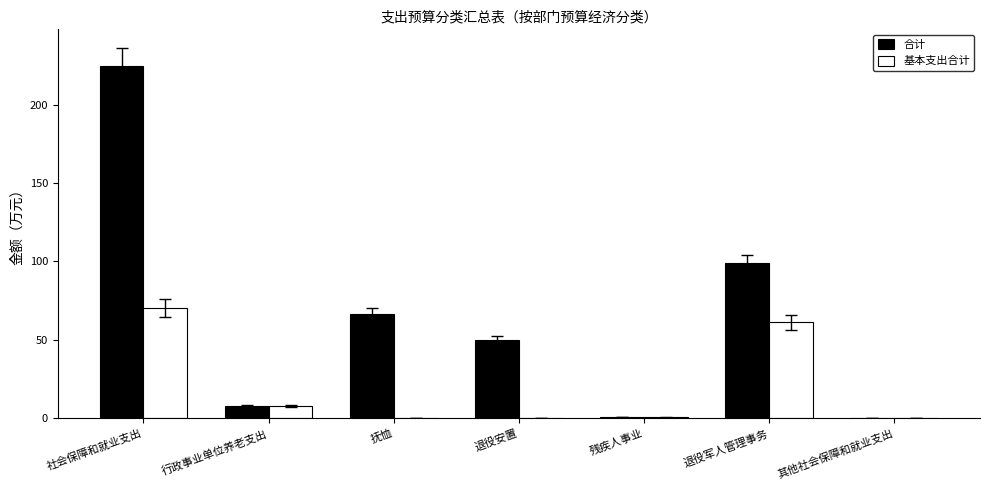

At which category is the sum across all series the highest?

社会保障和就业支出